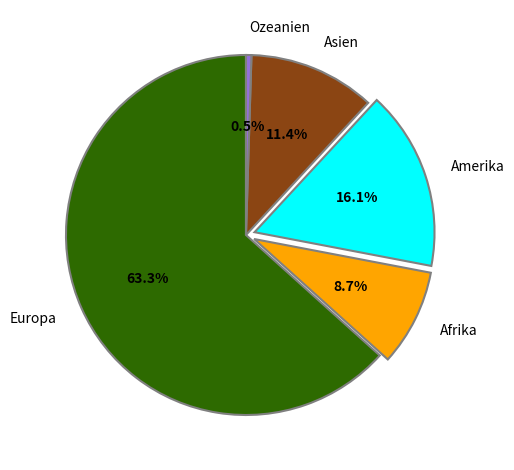

To the nearest percent, what percentage of the pie is Europa?

63%